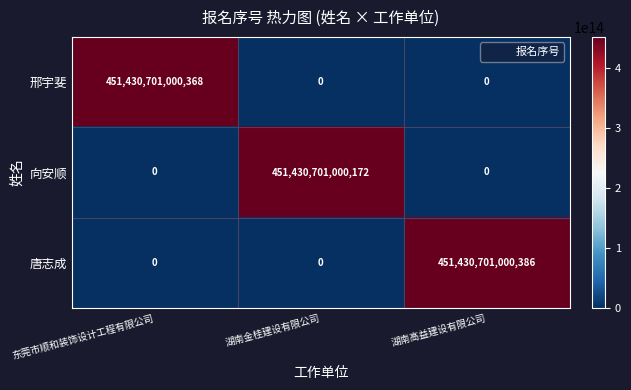

Which series has the widest spread of values?

唐志成